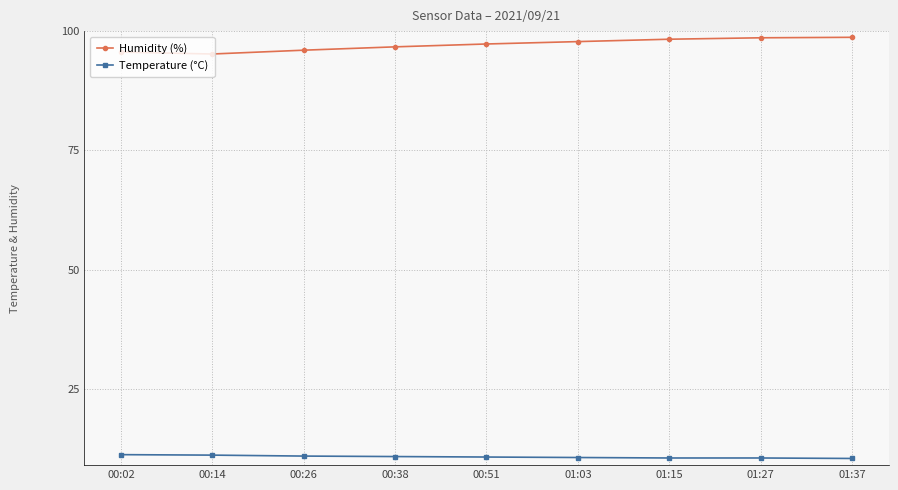

What is the label of the 4th point from the right?

01:03